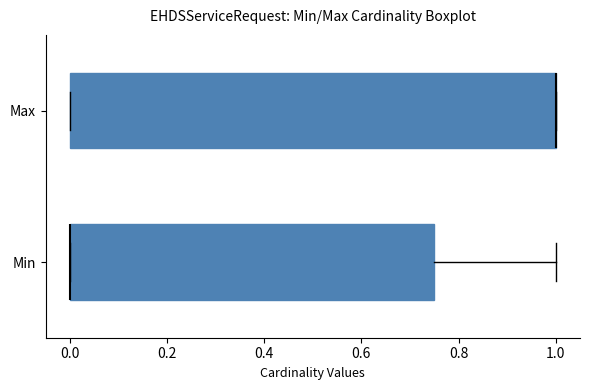

Reading bottom to top, read every box against the x-axis: the position of its median line, the range the box covers, and the ends of its whiskers. The values are not printed on the chart, so give them approximately, as read against the axis.

Min: median 0.00 (drawn on the box's left edge), box 0.00 to 0.76, whiskers 0.00 to 1.00
Max: median 1.00 (drawn on the box's right edge), box 0.00 to 1.00, whiskers 0.00 to 1.00